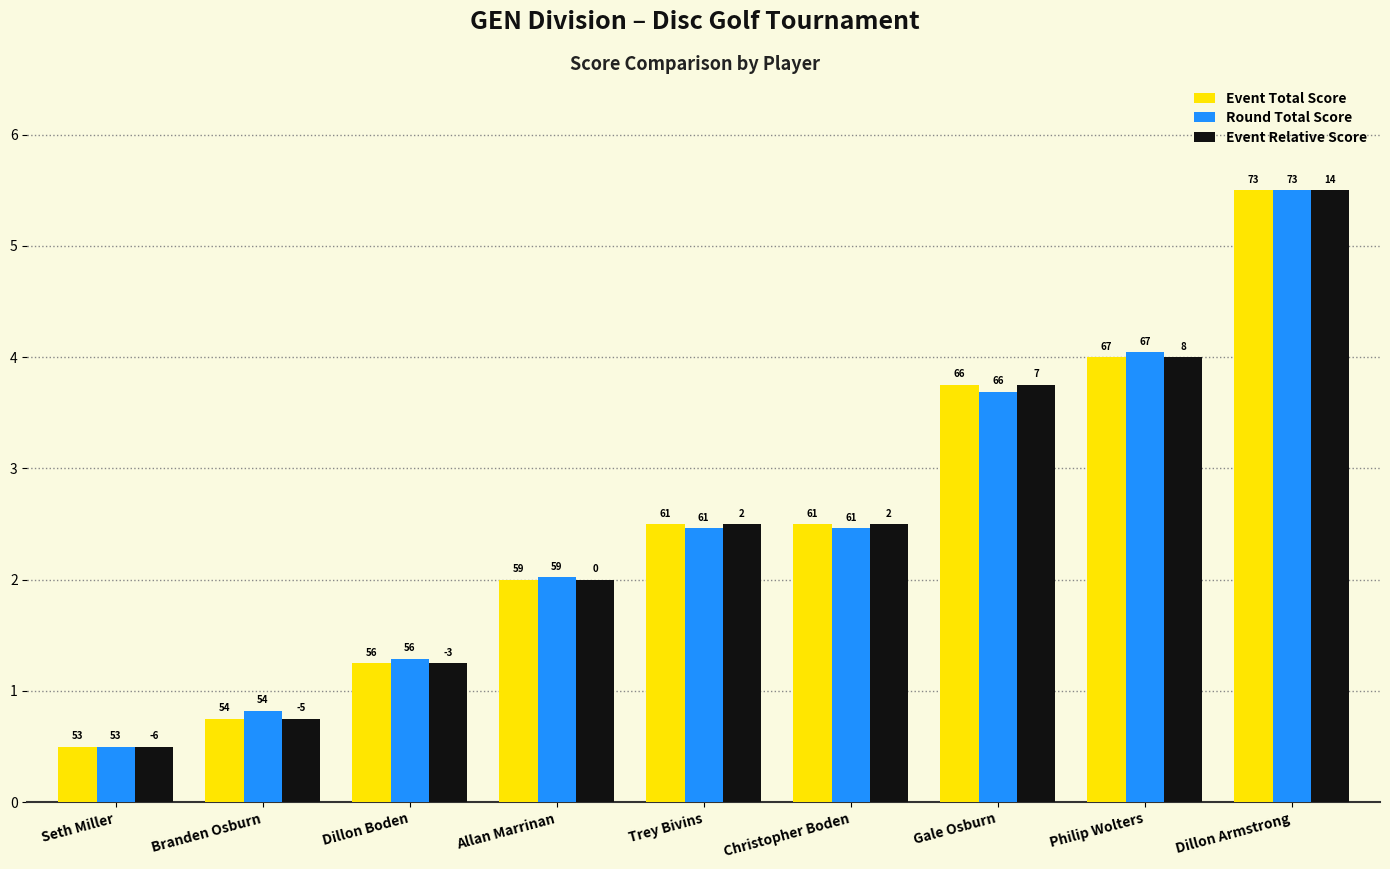

What is the value of the Event Total Score bar at the 7th from the left?

3.8